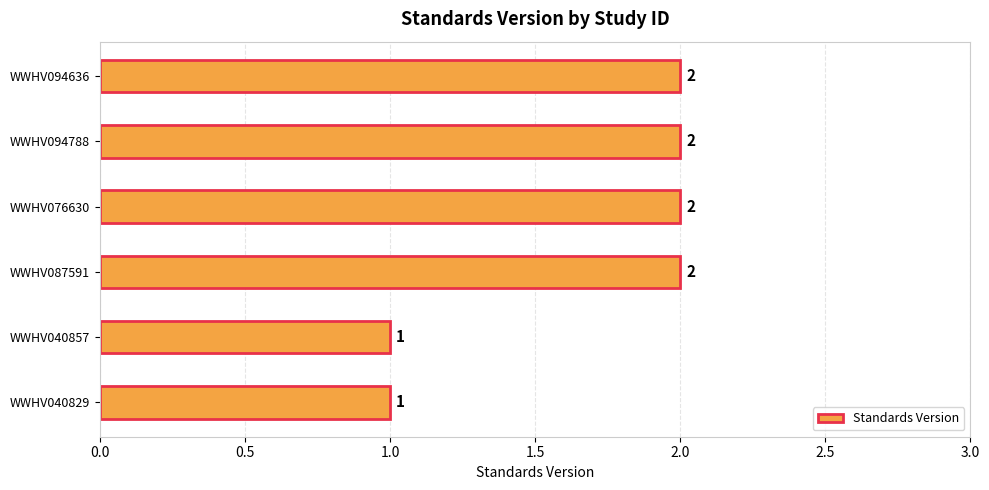

What is the sum of all values?

10